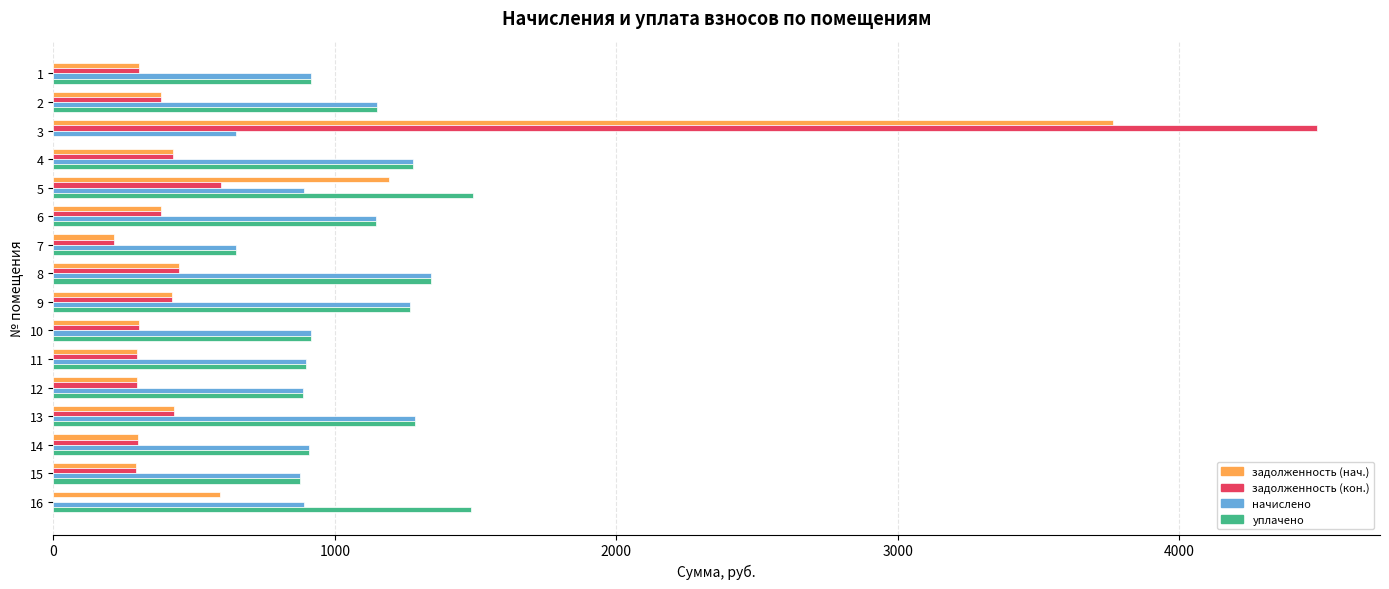

What are all the series names shown in the legend?

задолженность (нач.), задолженность (кон.), начислено, уплачено